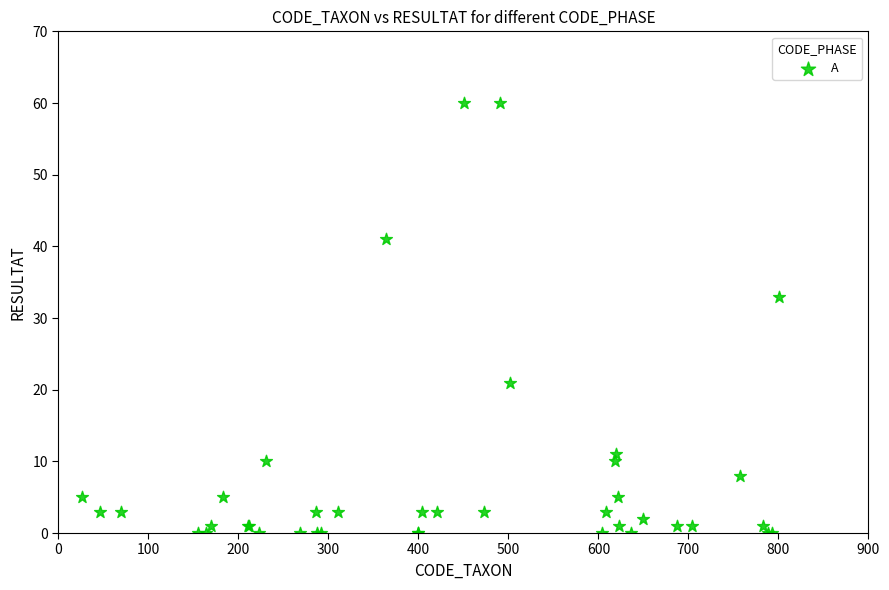

What Y value in the scatter plot is closest to 30?

33